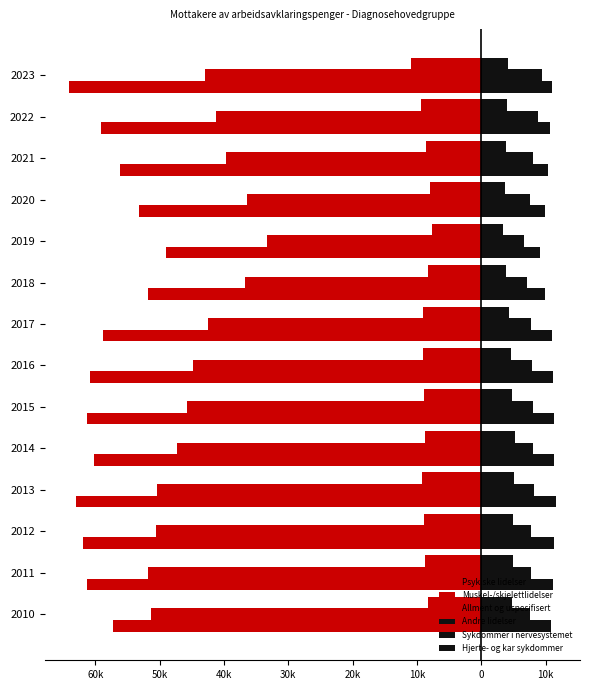

What is the minimum value shown in the chart?

-64103